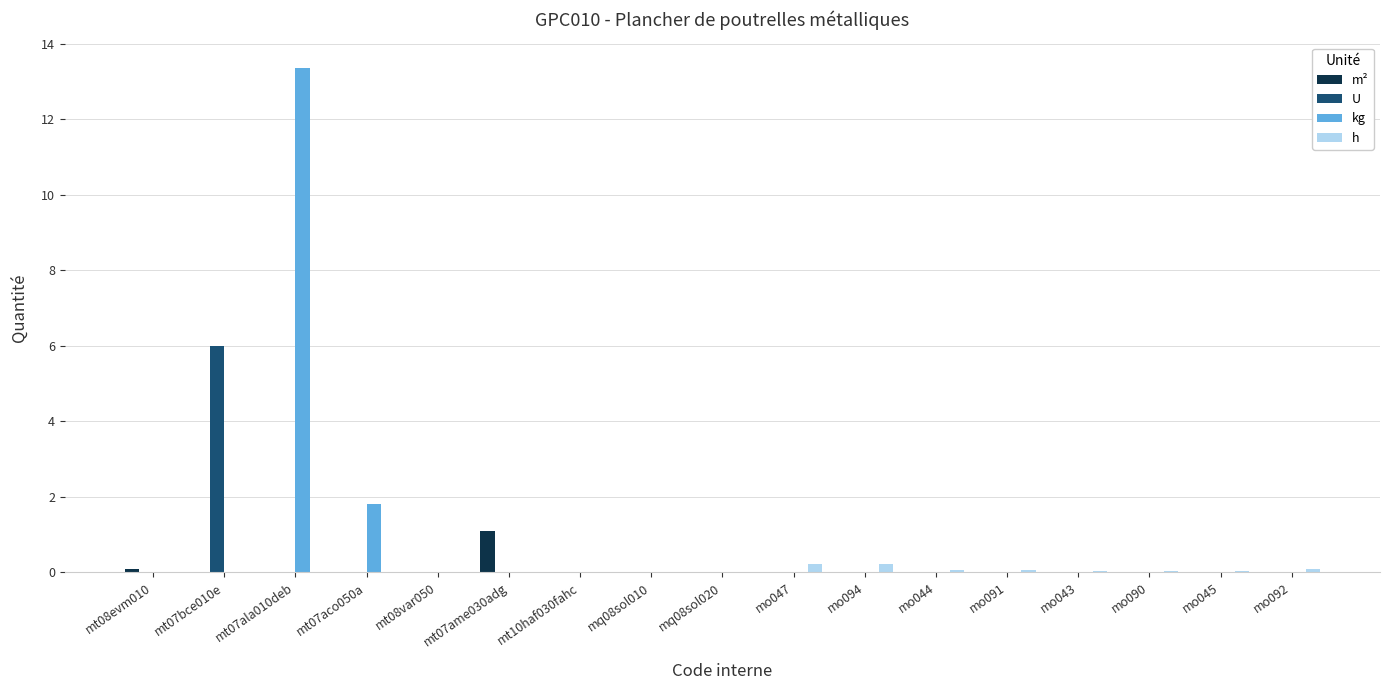

What is the sum of all kg values?

15.2